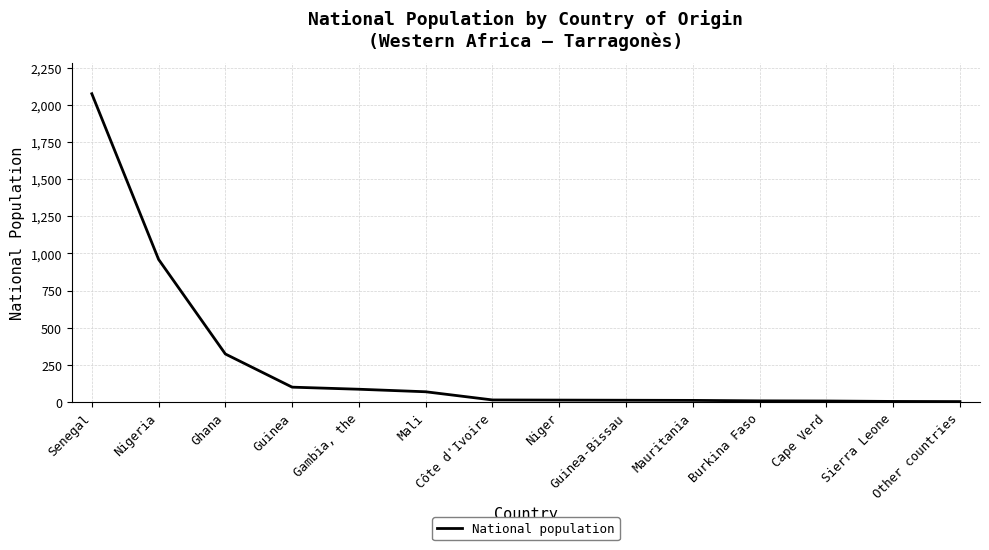

What is the greatest value displayed?

2074